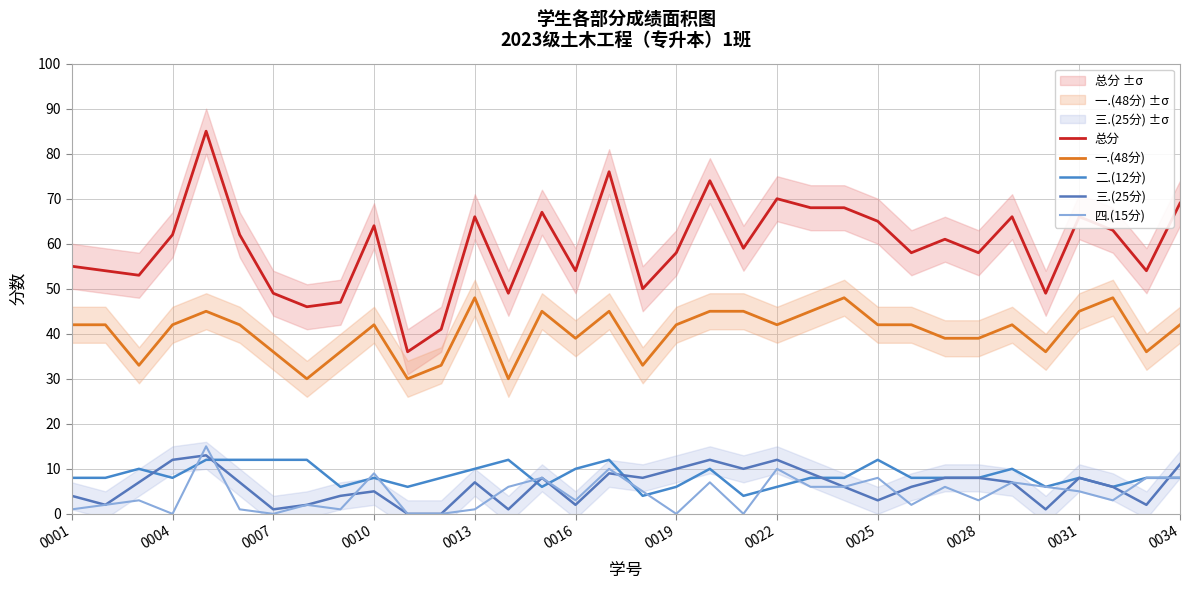

What is the greatest value displayed?

85